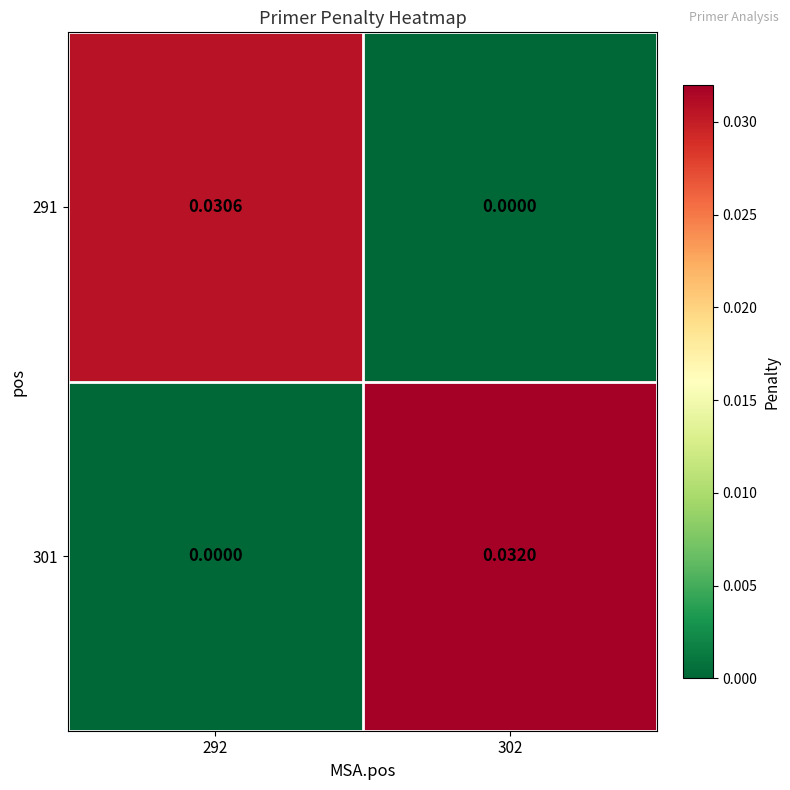

Is the value of 301 at 292 greater than the value of 291 at 292?

No